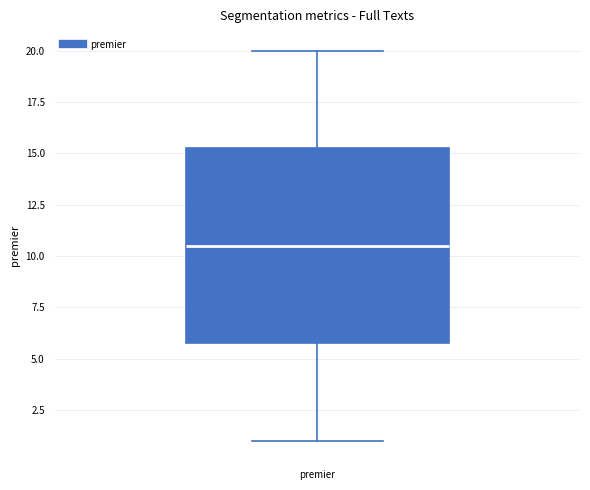

Where is the upper edge of the box for premier on the y-axis? The values are not printed on the chart, so give them approximately, as read against the axis.

15.5